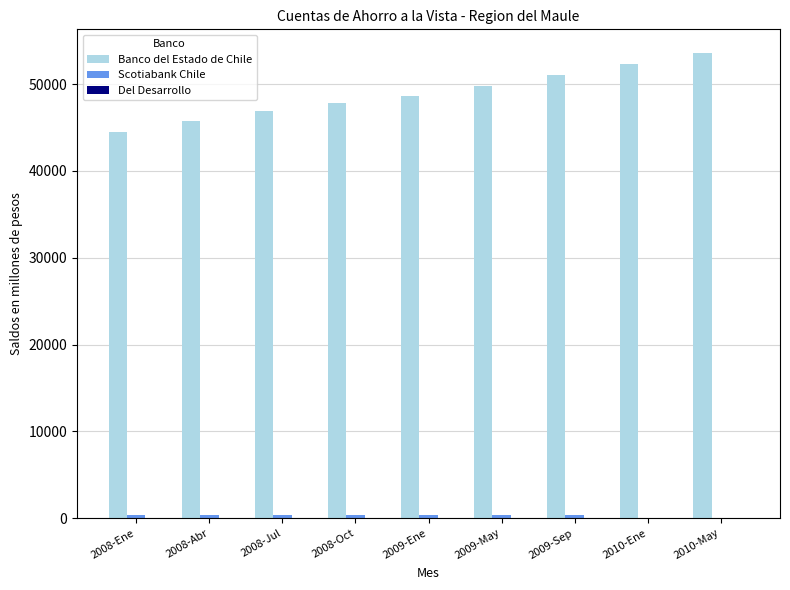

Which series has the largest total across all categories?

Banco del Estado de Chile